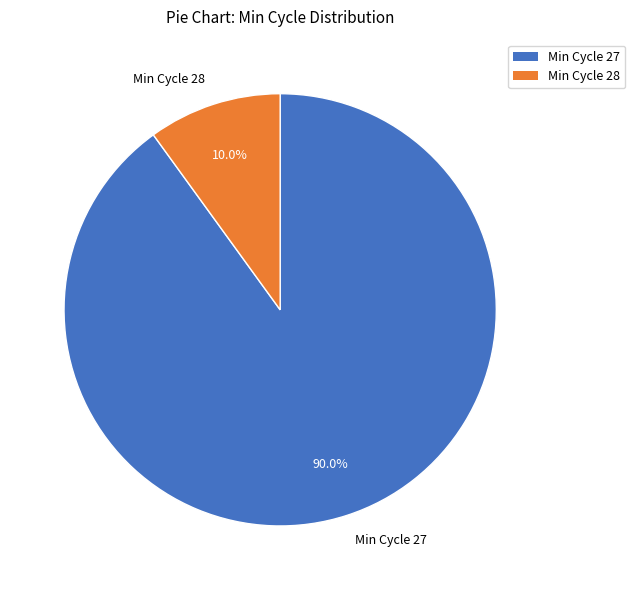

What is the largest slice in the pie chart?

Min Cycle 27